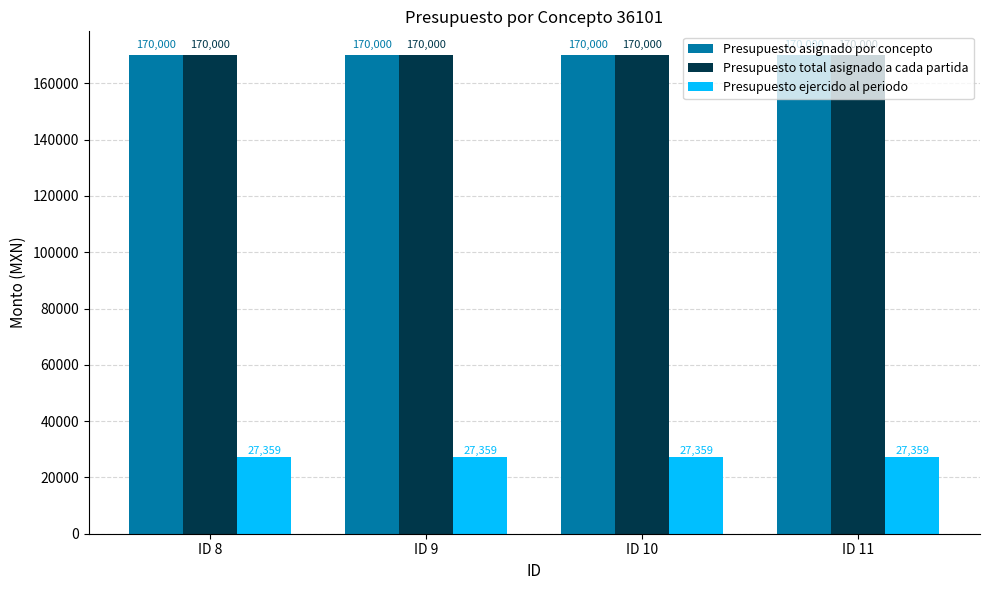

How many bars are there in total?

12